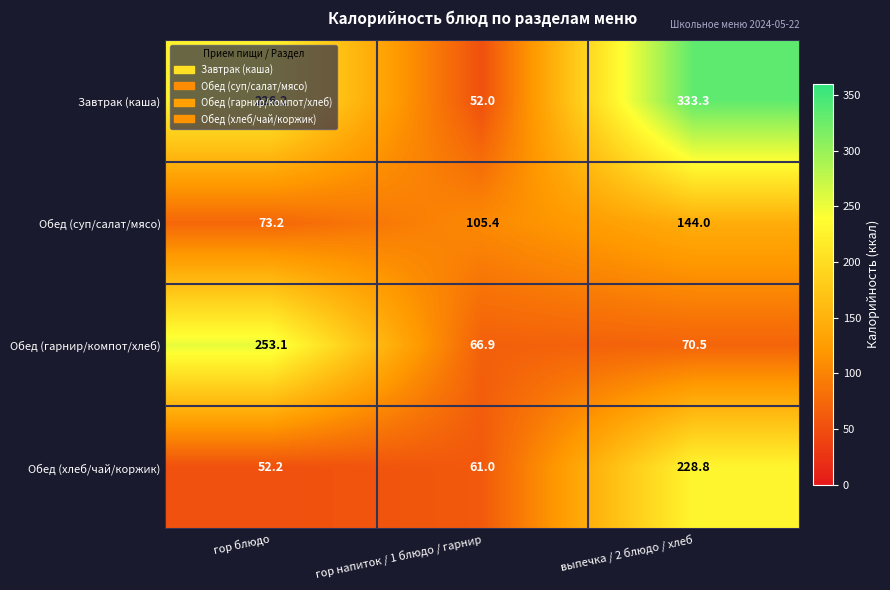

Between гор напиток / 1 блюдо / гарнир and выпечка / 2 блюдо / хлеб, which series saw the biggest shift?

Завтрак (каша)